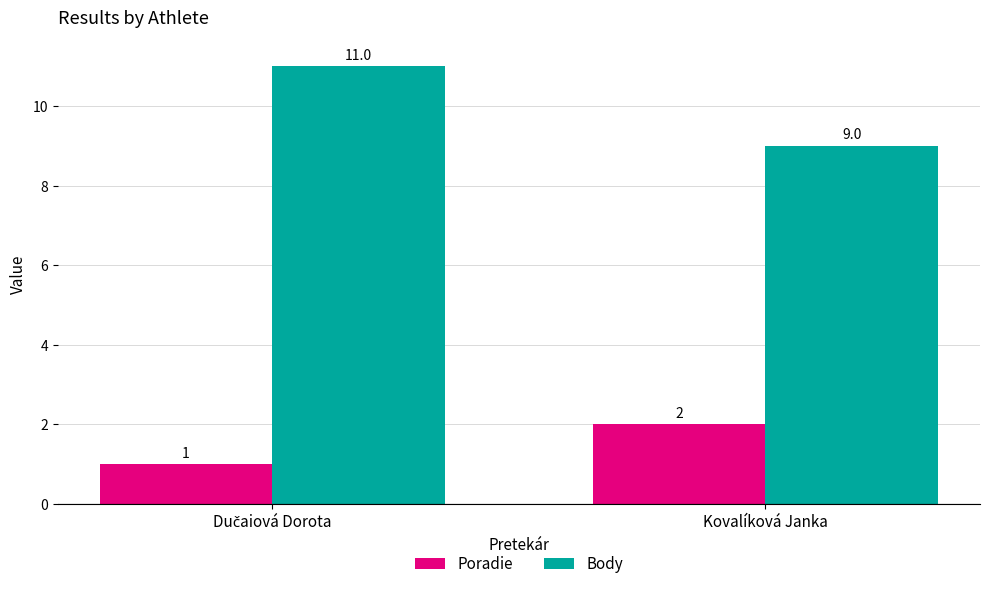

What is the sum of all Body values?

20